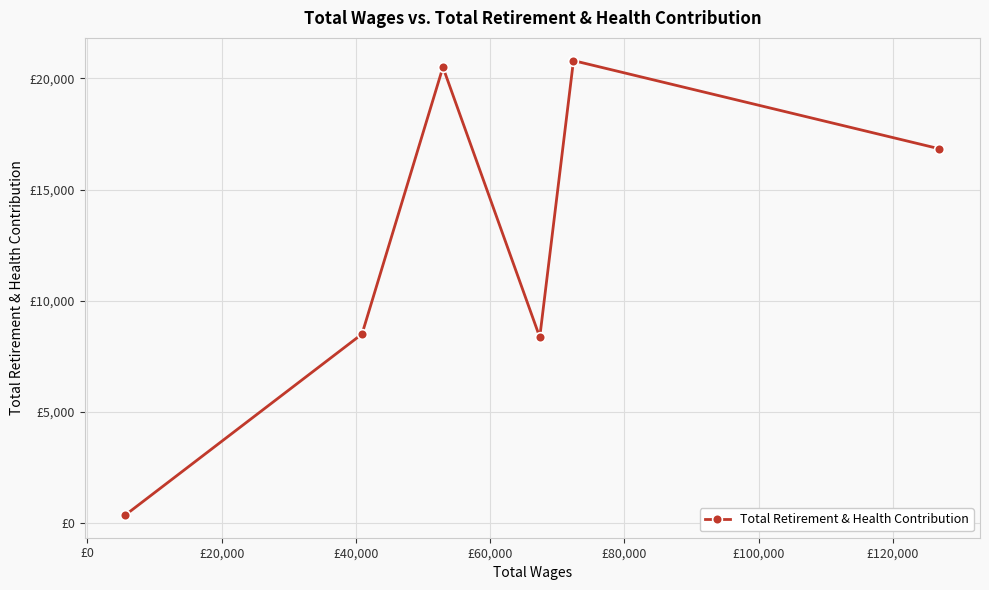

What is the difference between the maximum and minimum values?

20458